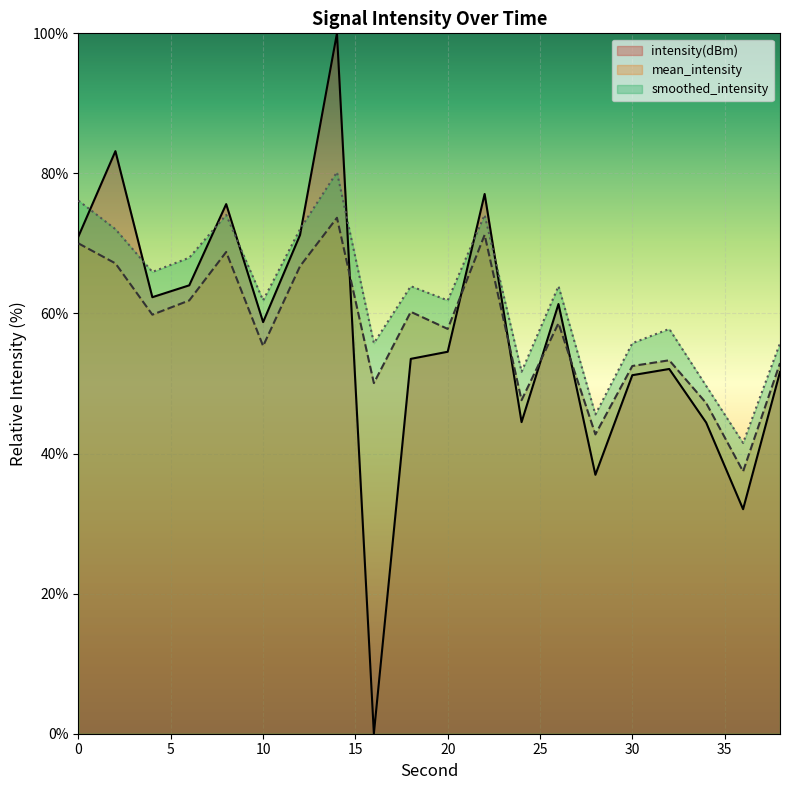

How many values in intensity(dBm) are above zero?

19